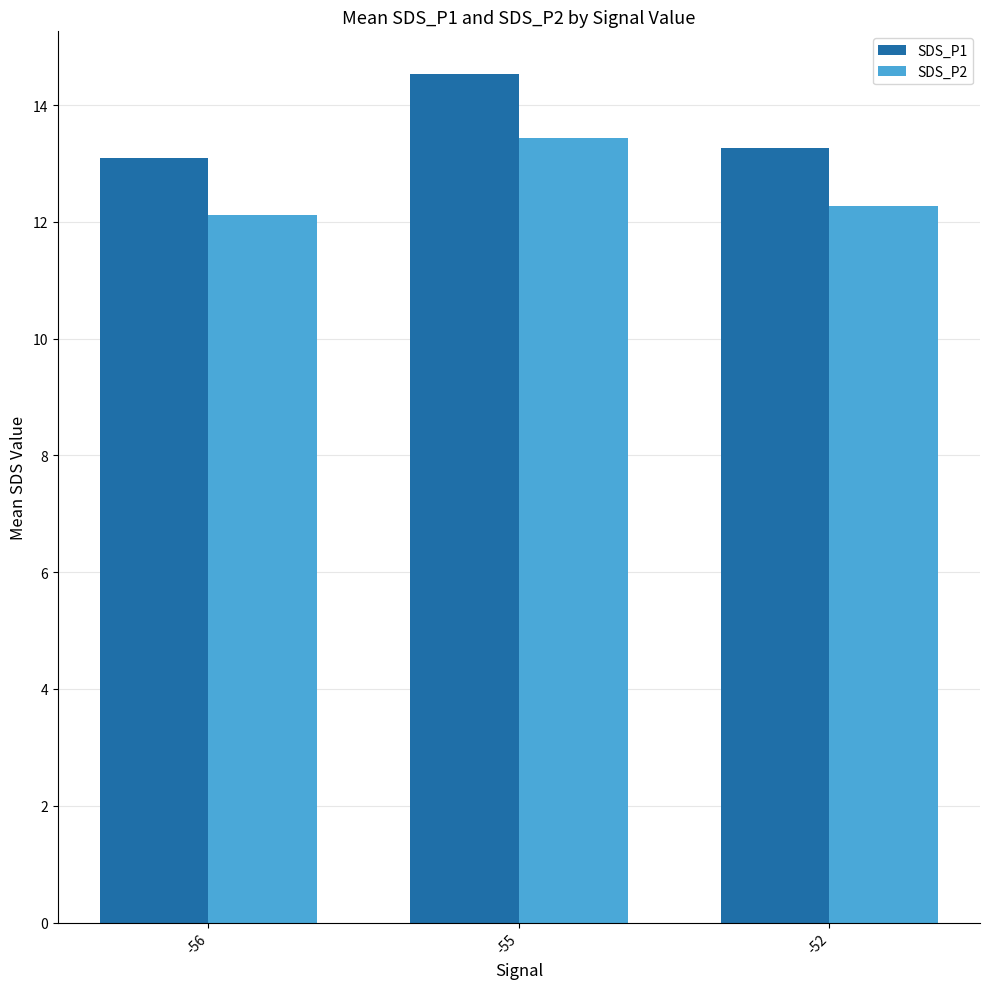

Count the number of categories in the chart.

3